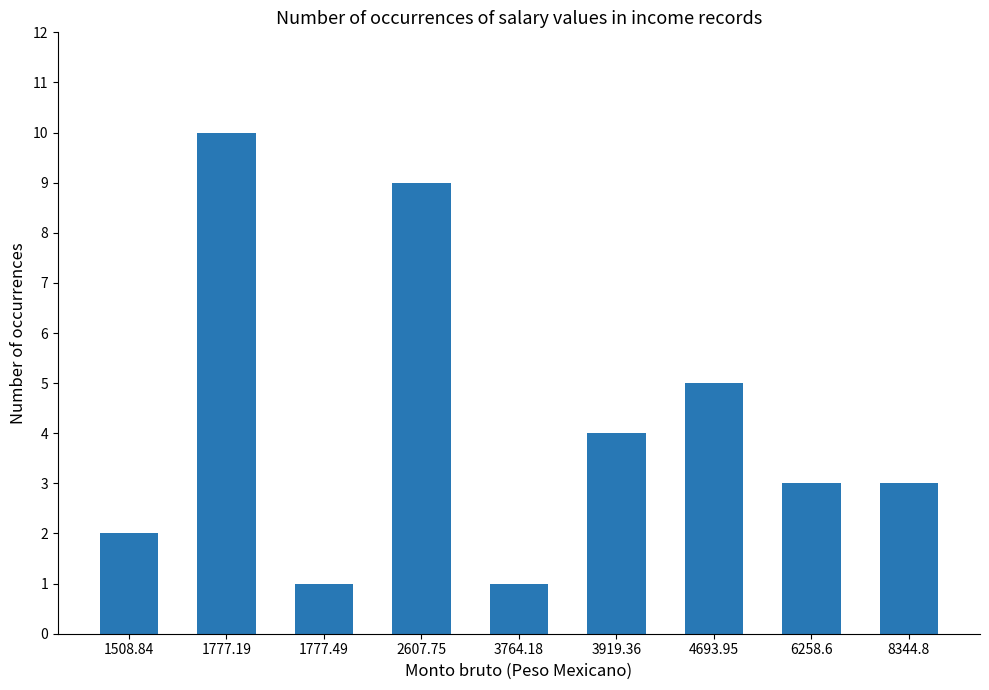

What is the ratio of the value at 8344.8 to the value at 1777.49?

3.0